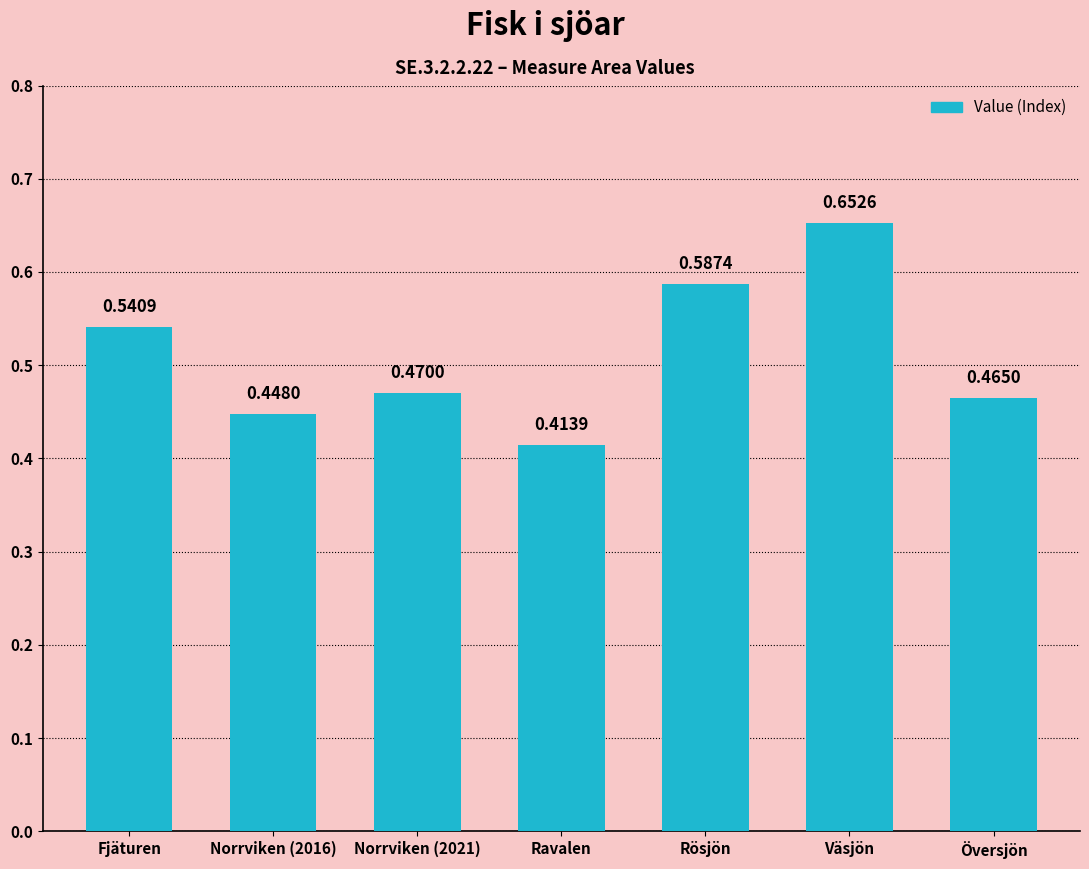

How many distinct data groups are displayed?

1